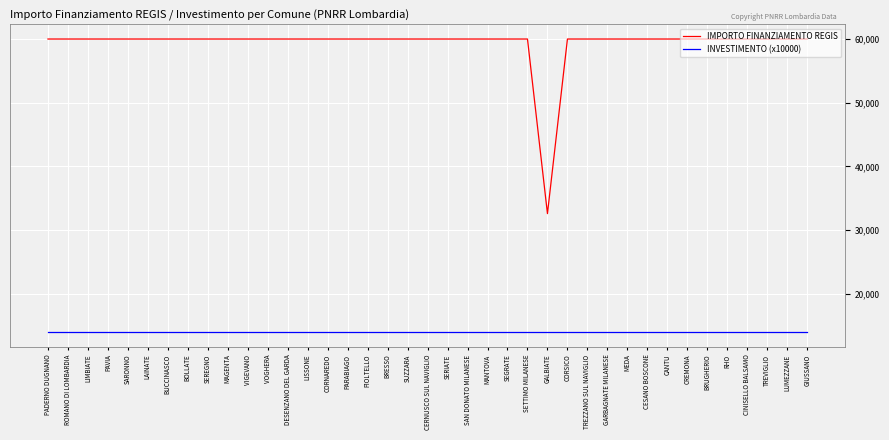

True or false: INVESTIMENTO (x10000) and IMPORTO FINANZIAMENTO REGIS cross at least once.

False